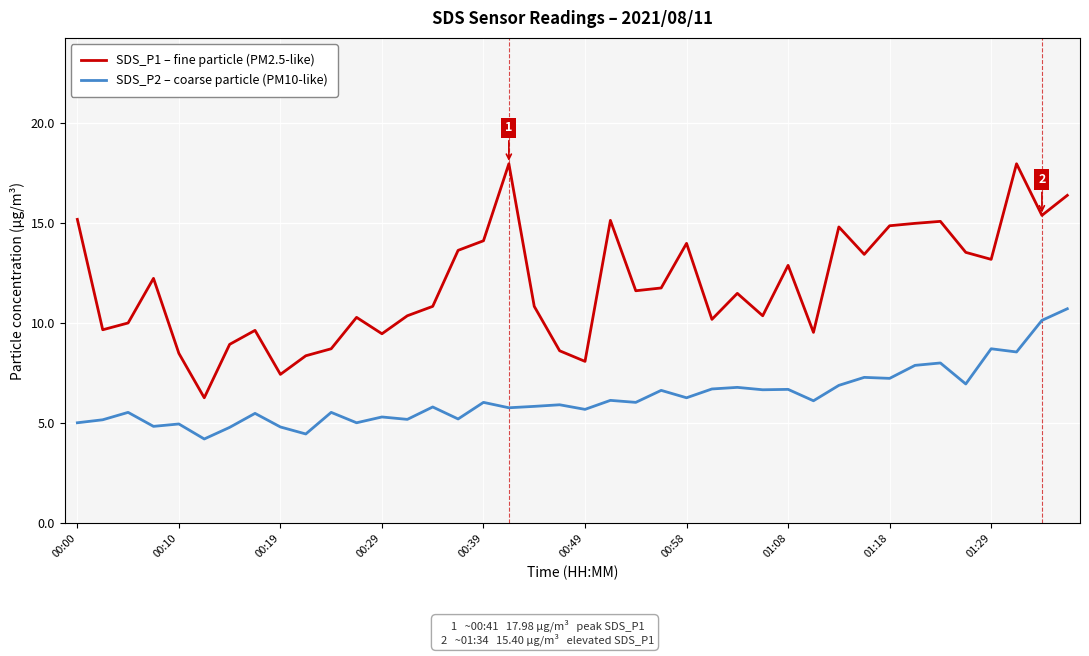

What is the minimum value for SDS_P1 – fine particle (PM2.5-like)?

6.3